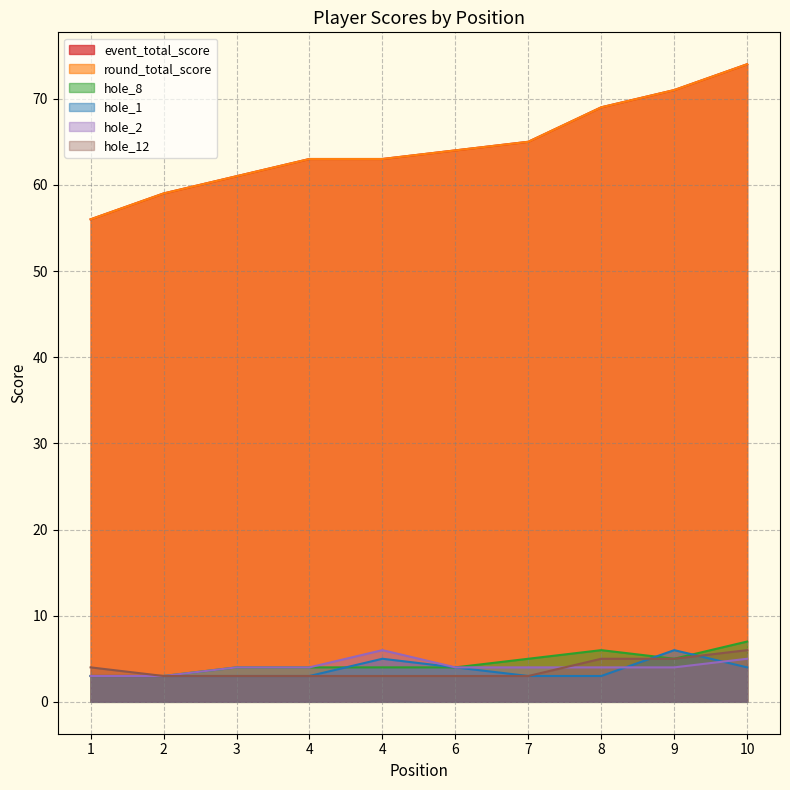

Which has a higher value, 4 or 10?

10